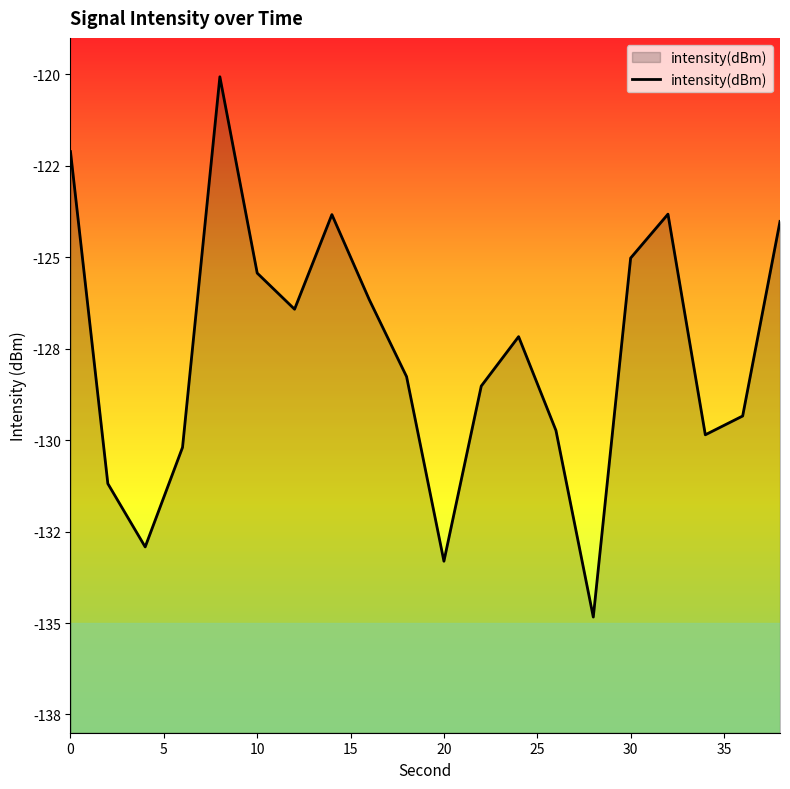

Does the chart display data point markers on the line(s)?

No